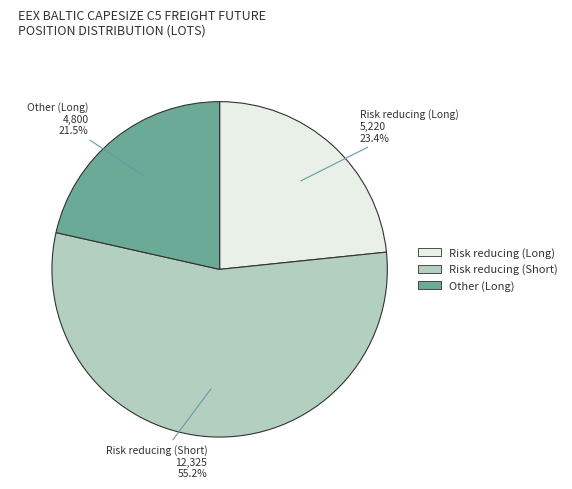

How many segments does this pie chart have?

3